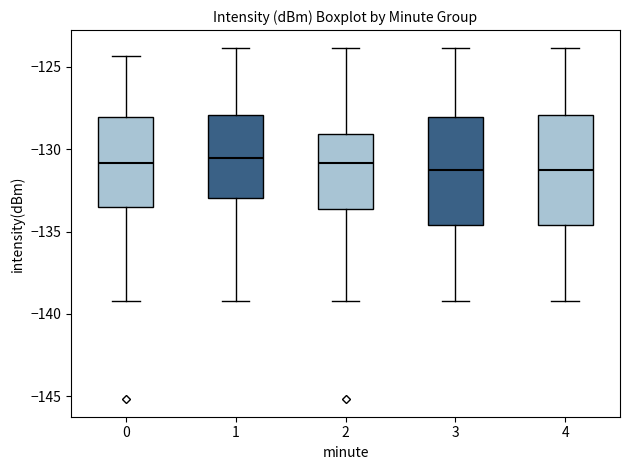

Reading left to right, transcribe this box plot: for each box, give where its median line is, the range the box spans, and where its two whiskers end, as read against the y-axis. The values are not printed on the chart, so give them approximately, as read against the axis.

0: median -131.0, box -133.5 to -128.0, whiskers -139.0 to -124.5
1: median -130.5, box -133.0 to -128.0, whiskers -139.0 to -124.0
2: median -131.0, box -133.5 to -129.0, whiskers -139.0 to -124.0
3: median -131.5, box -134.5 to -128.0, whiskers -139.0 to -124.0
4: median -131.5, box -134.5 to -128.0, whiskers -139.0 to -124.0